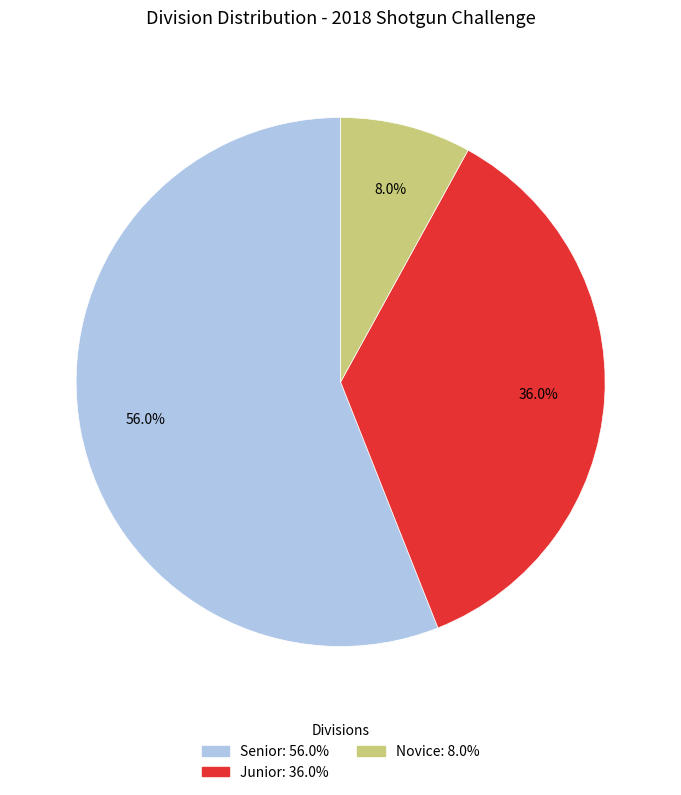

Is there a majority slice in this chart?

Yes